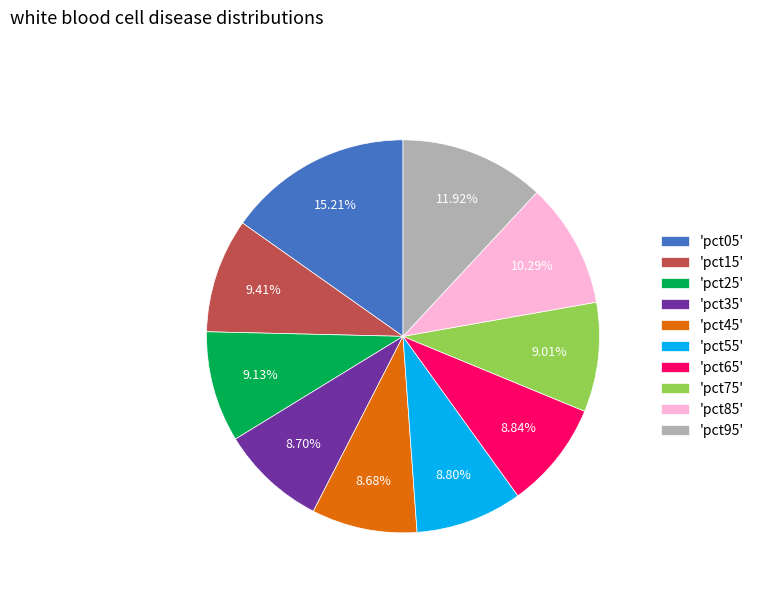

Between 'pct85' and 'pct75', which is larger?

'pct85'